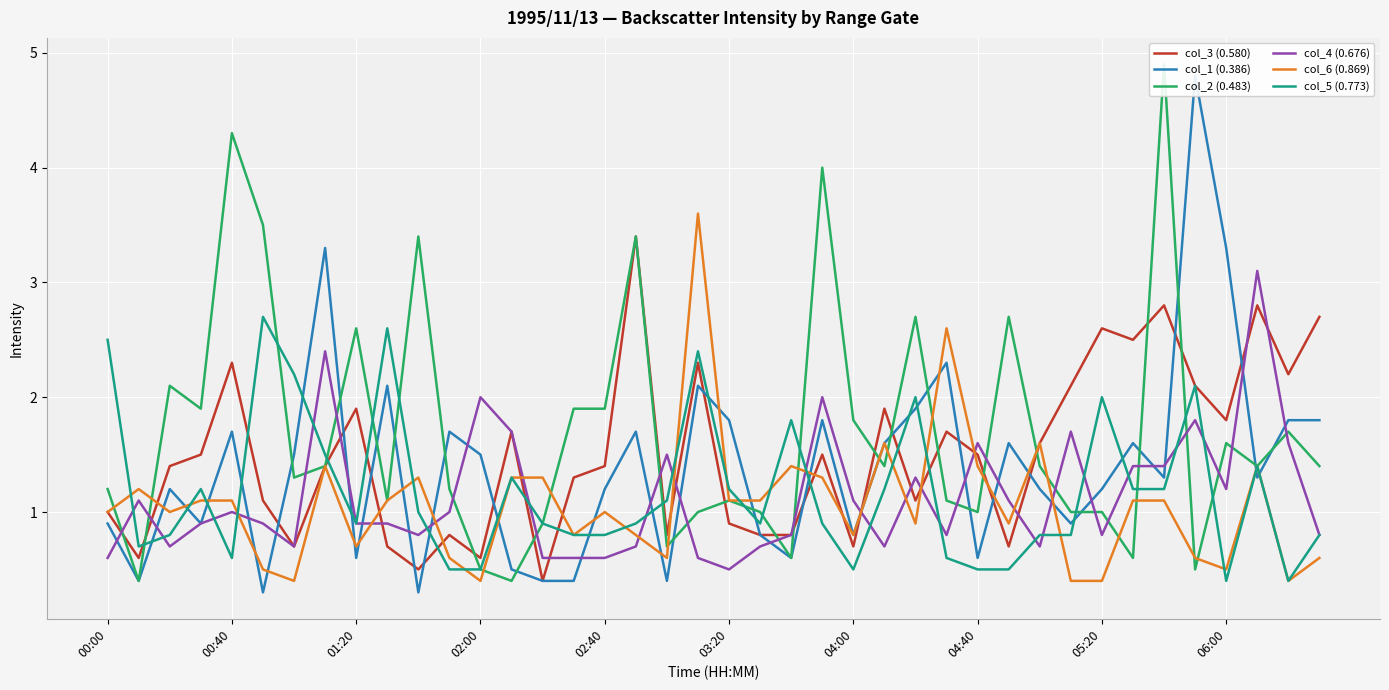

True or false: col_2 (0.483) has more than 0 points higher than both neighbors.

True